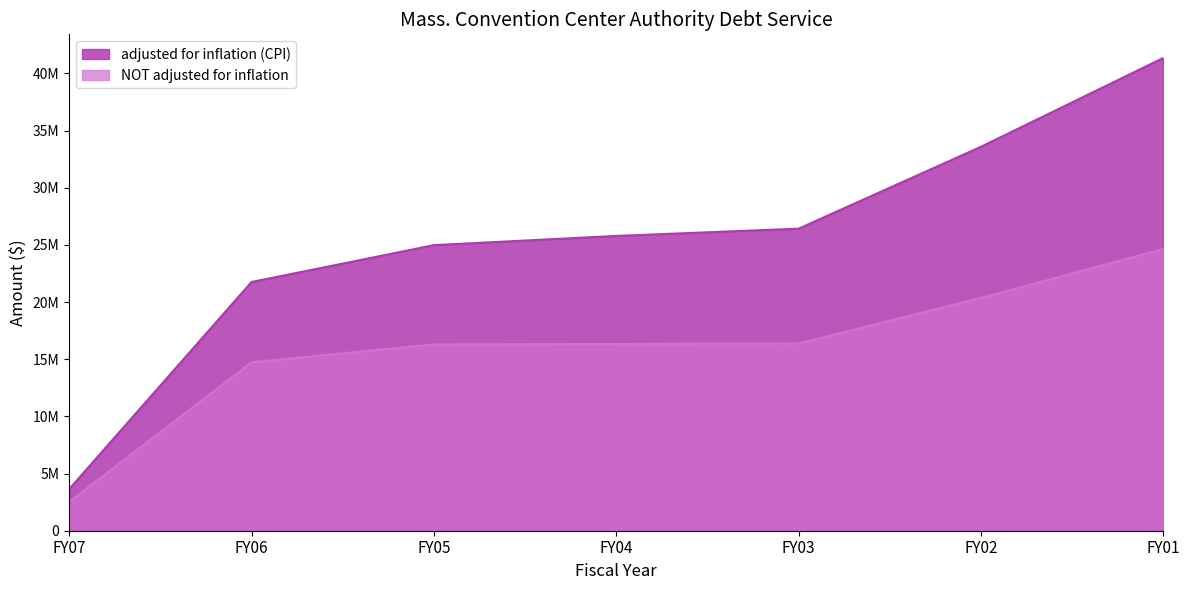

True or false: NOT adjusted for inflation and adjusted for inflation (CPI) intersect in this chart.

False